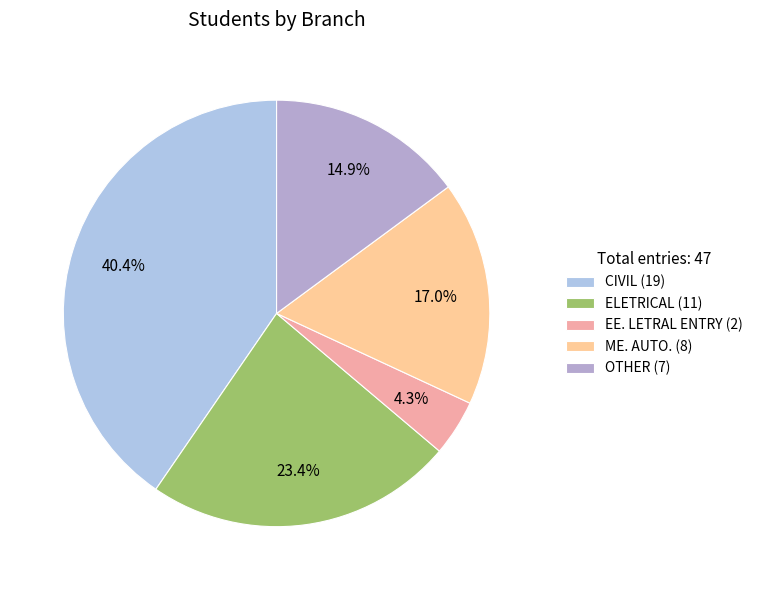

To the nearest percent, what is the difference between the ME. AUTO. and CIVIL slice percentages?

23%